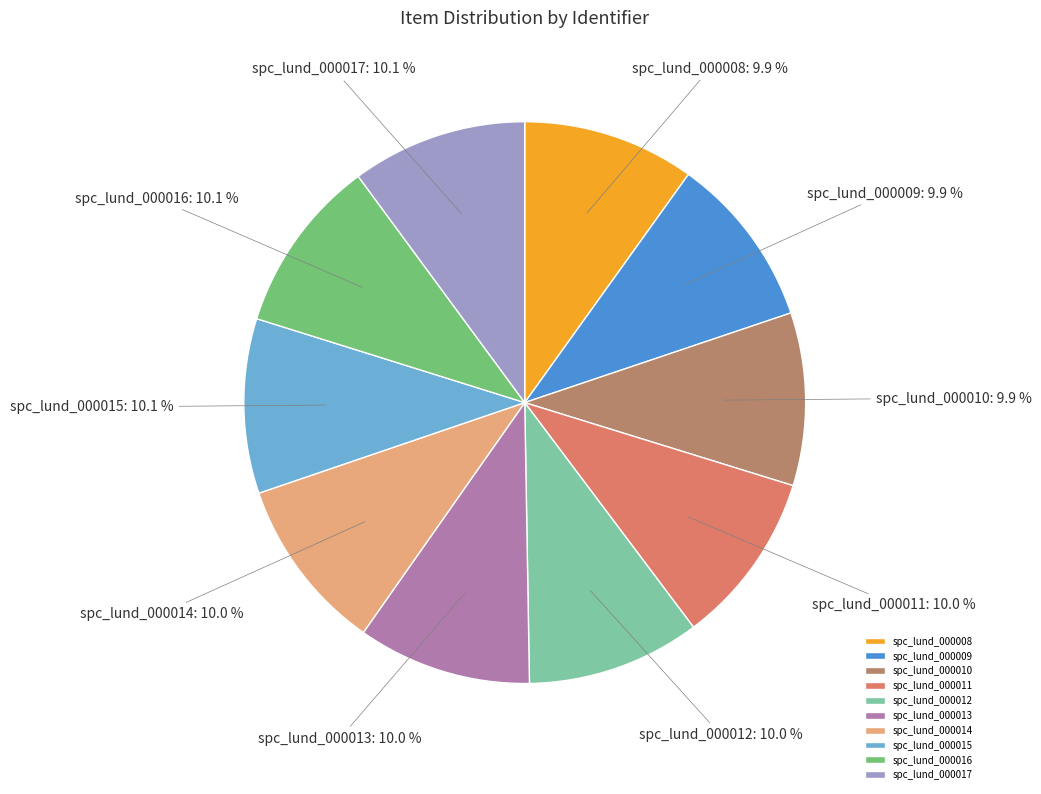

To the nearest percent, what percentage of the pie is spc_lund_000011?

10%